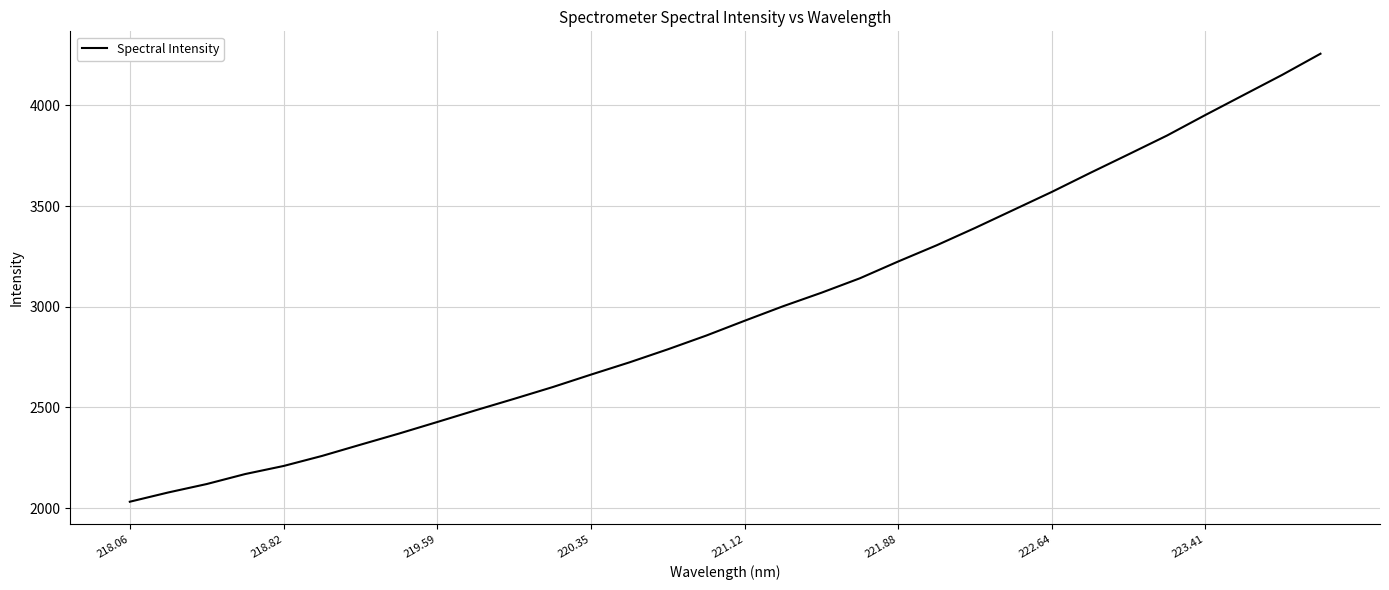

What is the difference between the maximum and minimum values?

2224.5